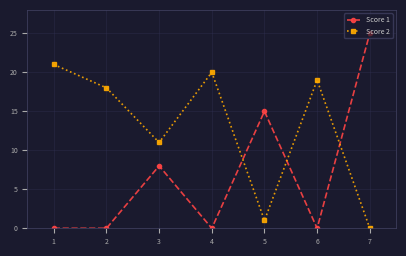

What is the sum of the Score 1 values at 3 and 2?

8